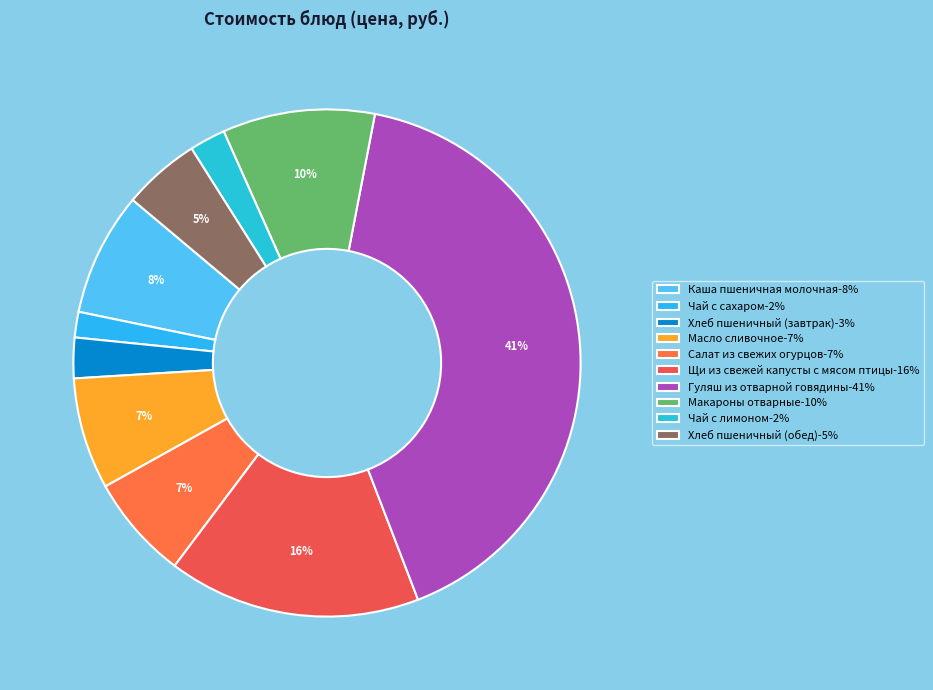

Rank the categories by value from lowest to highest.

Чай с сахаром, Чай с лимоном, Хлеб пшеничный (завтрак), Хлеб пшеничный (обед), Салат из свежих огурцов, Масло сливочное, Каша пшеничная молочная, Макароны отварные, Щи из свежей капусты с мясом птицы, Гуляш из отварной говядины